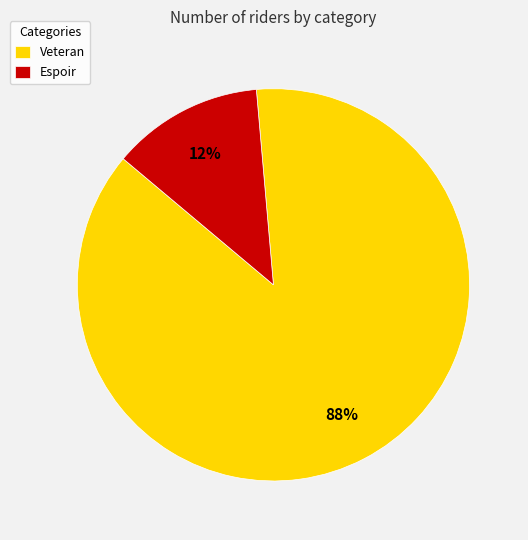

Which slice is the largest?

Veteran